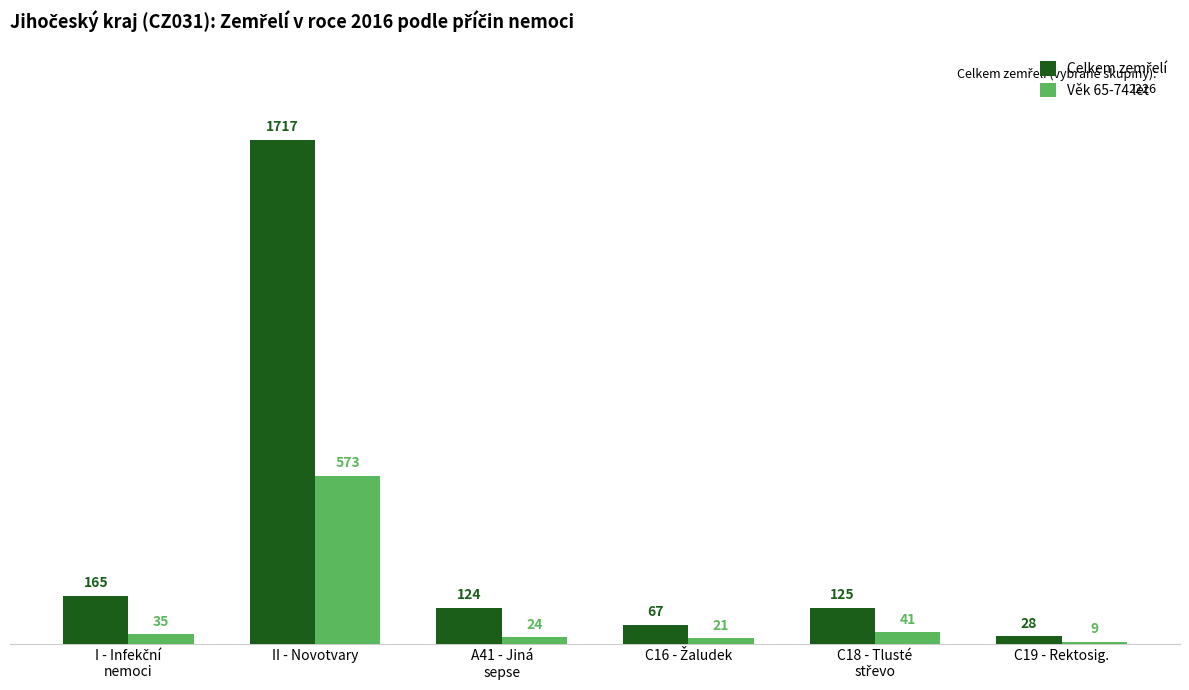

What is the average value of the Věk 65-74 let series?

117